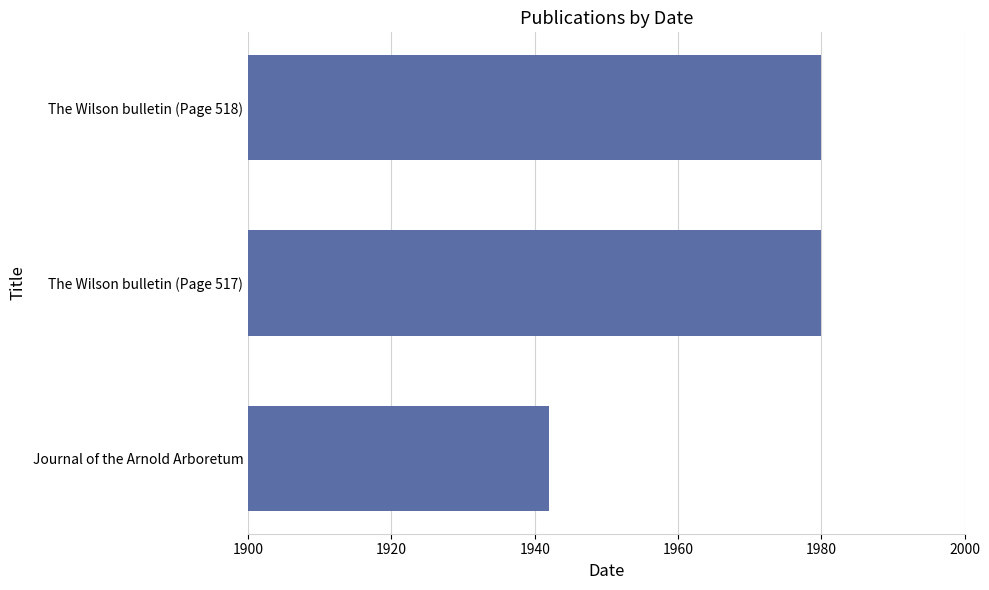

Count the values in the range 1942 to 1980.

3